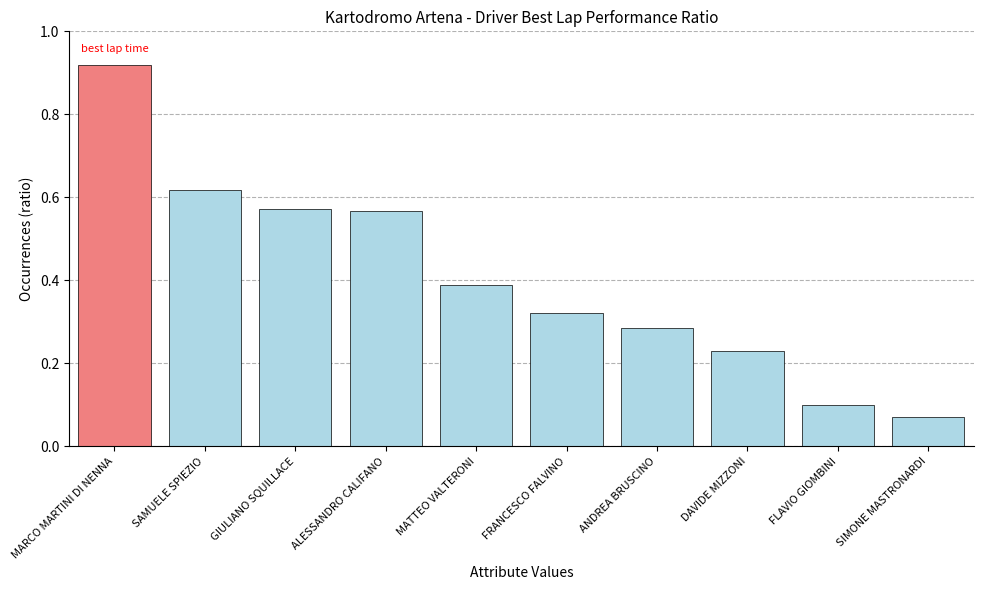

The value at GIULIANO SQUILLACE is 0.3. True or false?

False